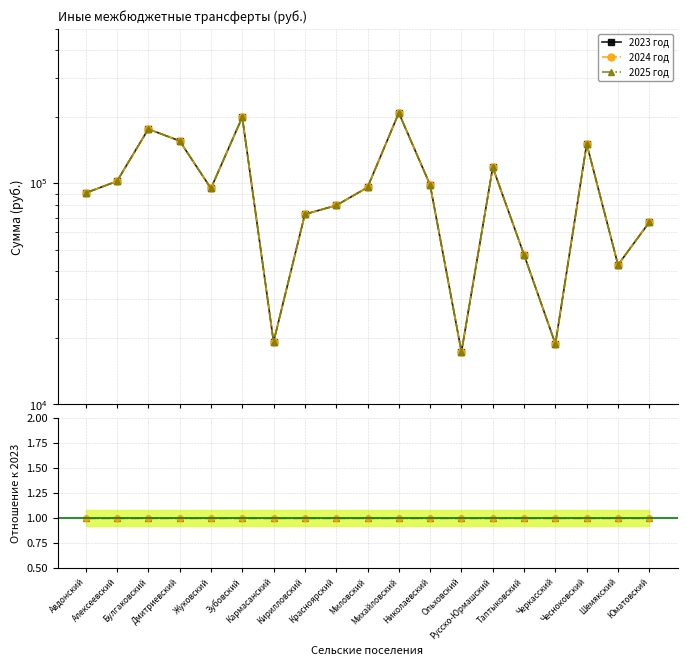

Rank the series by their maximum value, from highest to lowest.

2023 год, 2024 год, 2025 год